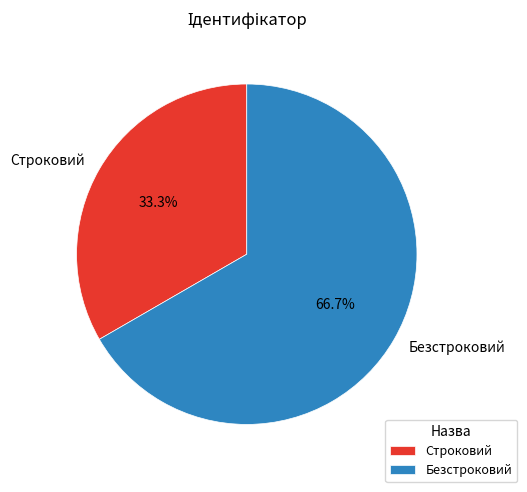

Between Безстроковий and Строковий, which is larger?

Безстроковий